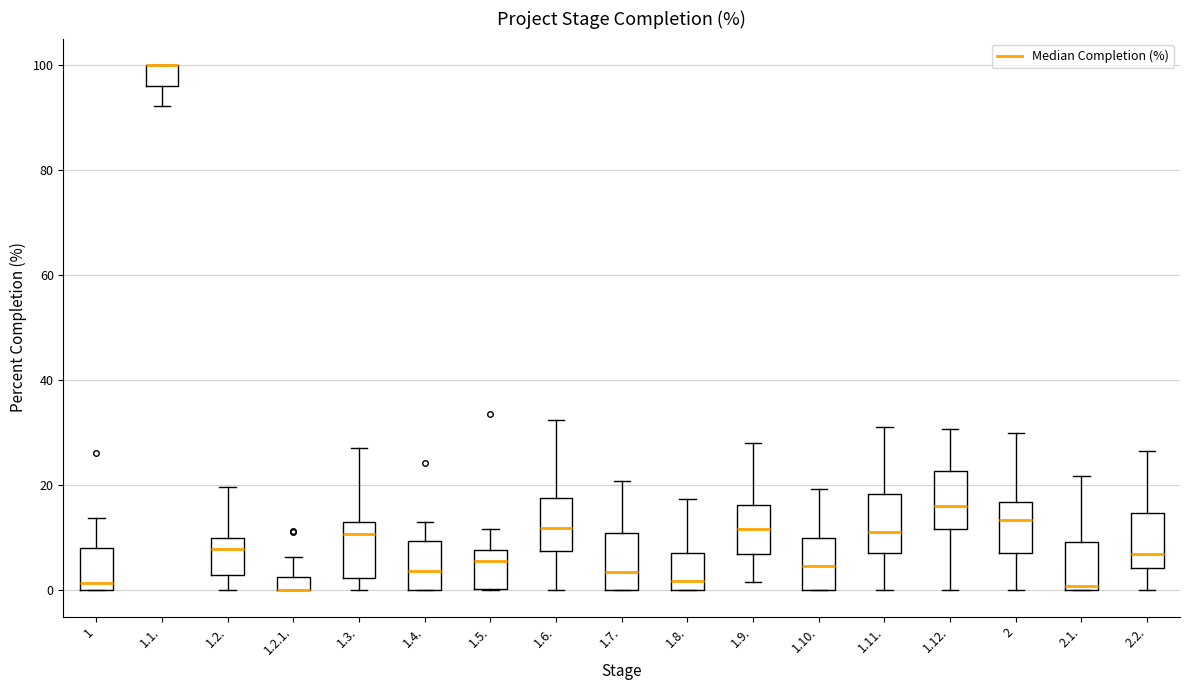

Where does the lower whisker of the box for 1.11. end on the y-axis? The values are not printed on the chart, so give them approximately, as read against the axis.

0